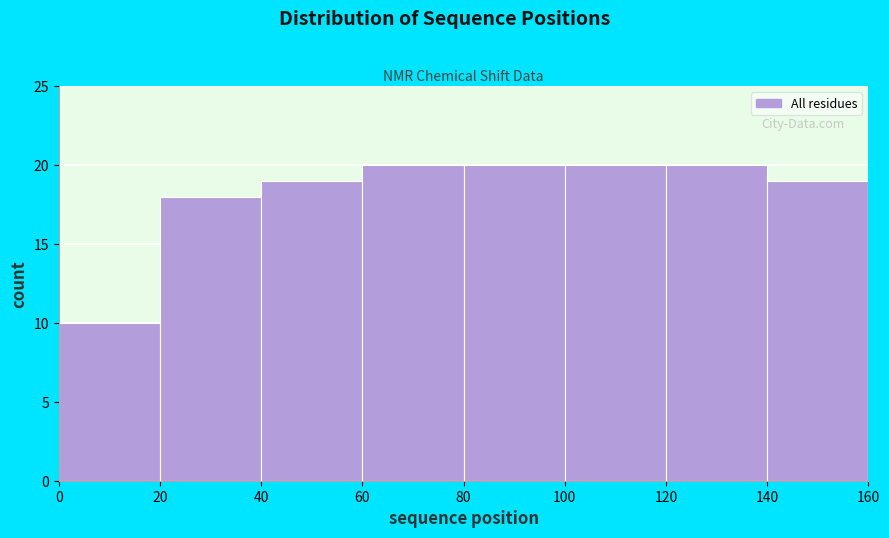

Reading left to right, list every bar in this chart as the range it spans on the x-axis followed by its height. The values are not printed on the chart, so give them approximately, as read against the axis.

0 to 20: 10
20 to 40: 18
40 to 60: 19
60 to 80: 20
80 to 100: 20
100 to 120: 20
120 to 140: 20
140 to 160: 19